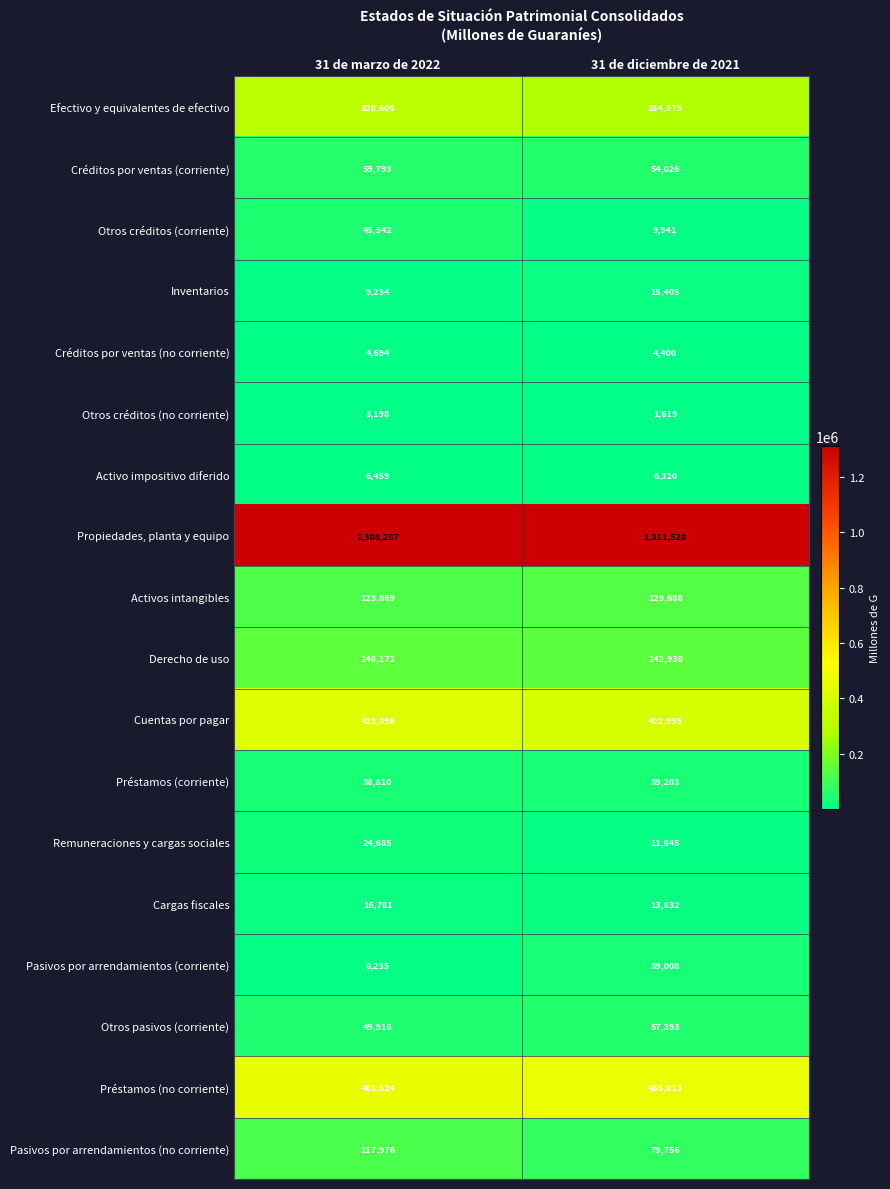

Rank the series at 31 de marzo de 2022 from highest to lowest value.

Propiedades, planta y equipo, Préstamos (no corriente), Cuentas por pagar, Efectivo y equivalentes de efectivo, Derecho de uso, Activos intangibles, Pasivos por arrendamientos (no corriente), Créditos por ventas (corriente), Otros pasivos (corriente), Otros créditos (corriente), Préstamos (corriente), Remuneraciones y cargas sociales, Cargas fiscales, Inventarios, Pasivos por arrendamientos (corriente), Activo impositivo diferido, Créditos por ventas (no corriente), Otros créditos (no corriente)